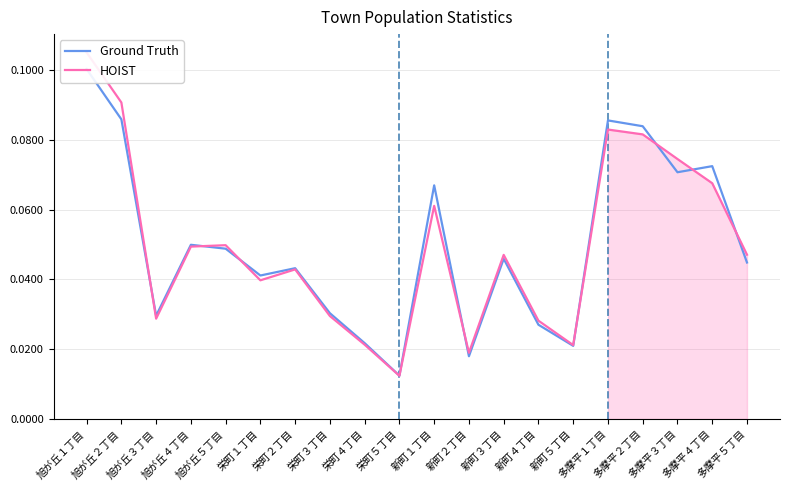

How many HOIST values are between 0 and 1?

20